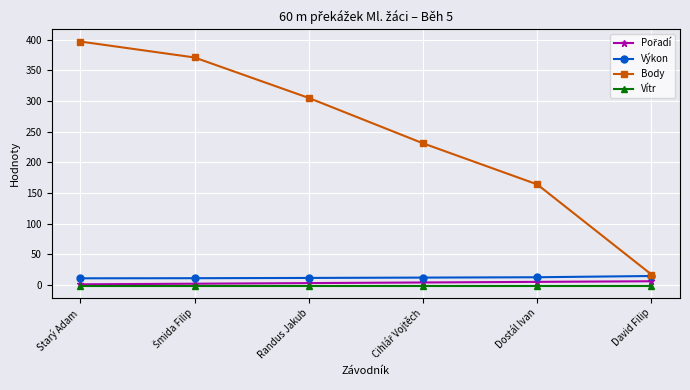

What is the greatest value displayed?

397.0